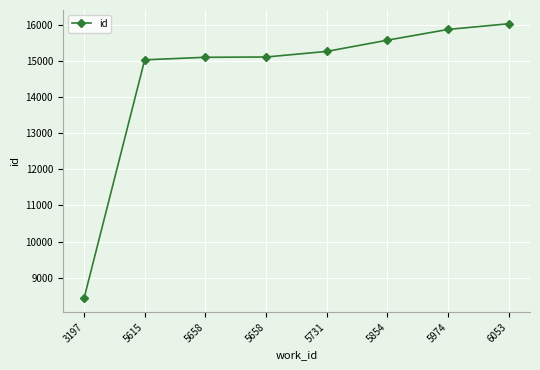

Which category has the lowest value across all series?

3197